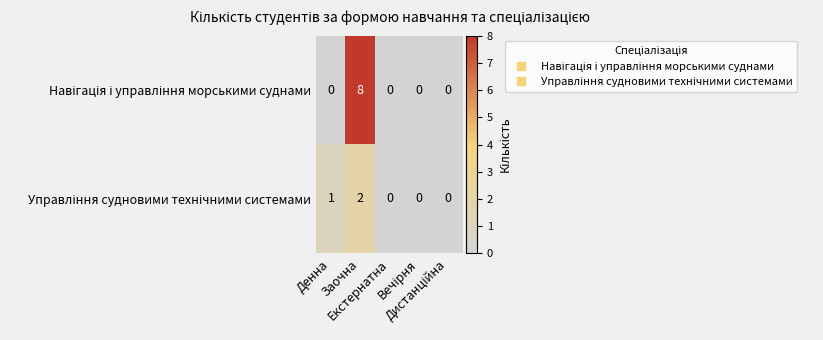

What is the greatest value displayed?

8